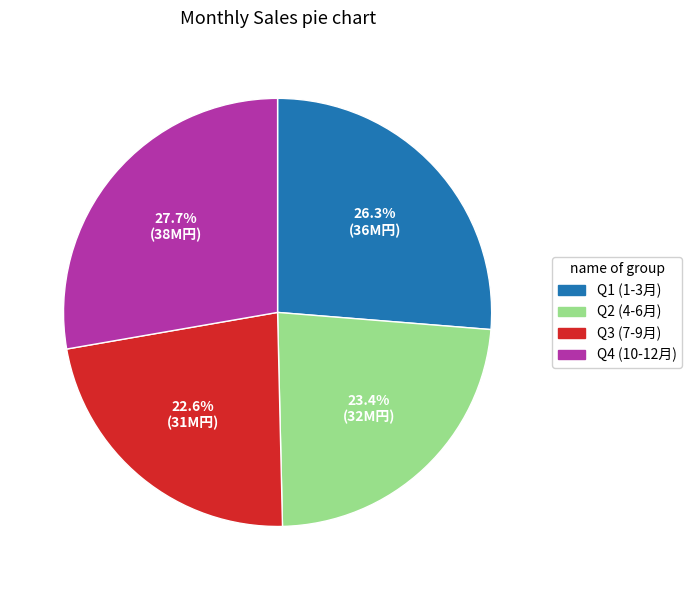

Does any single category account for the majority?

No